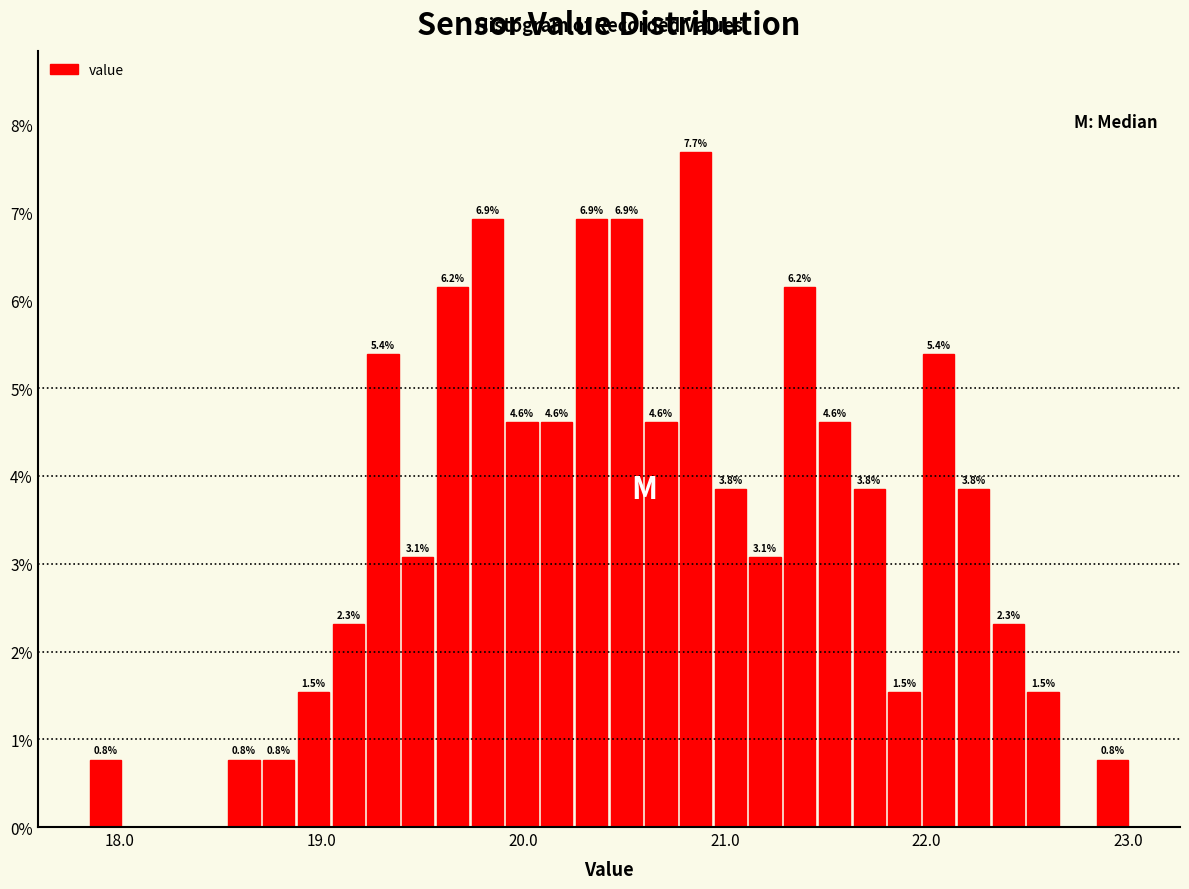

Around what value on the x-axis is the tallest bar? Give the approximate position of its centre, as read against the axis.

20.9